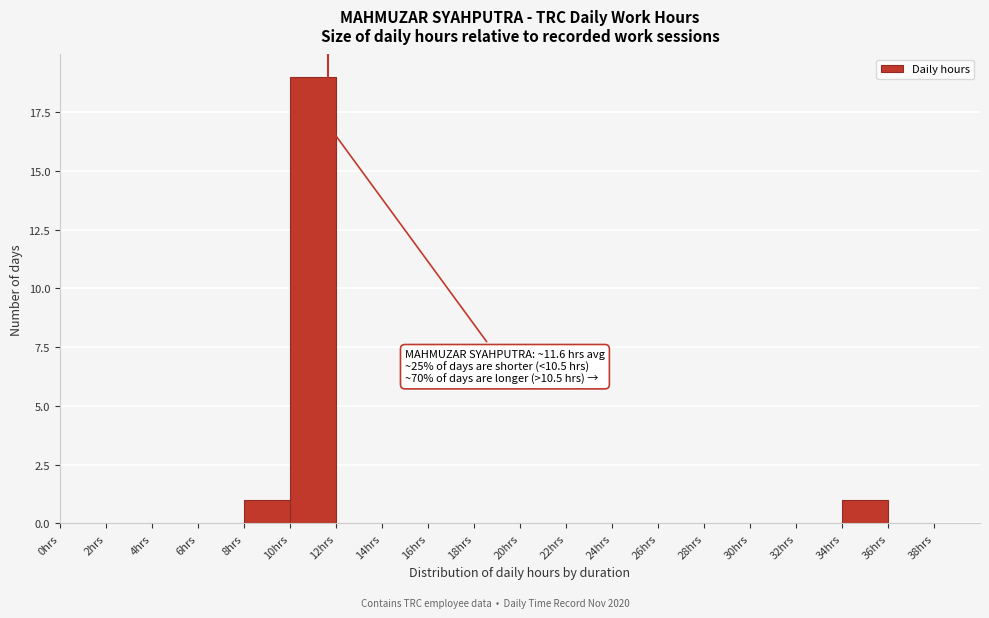

Over which range of the x-axis is the bar tallest?

10 to 12